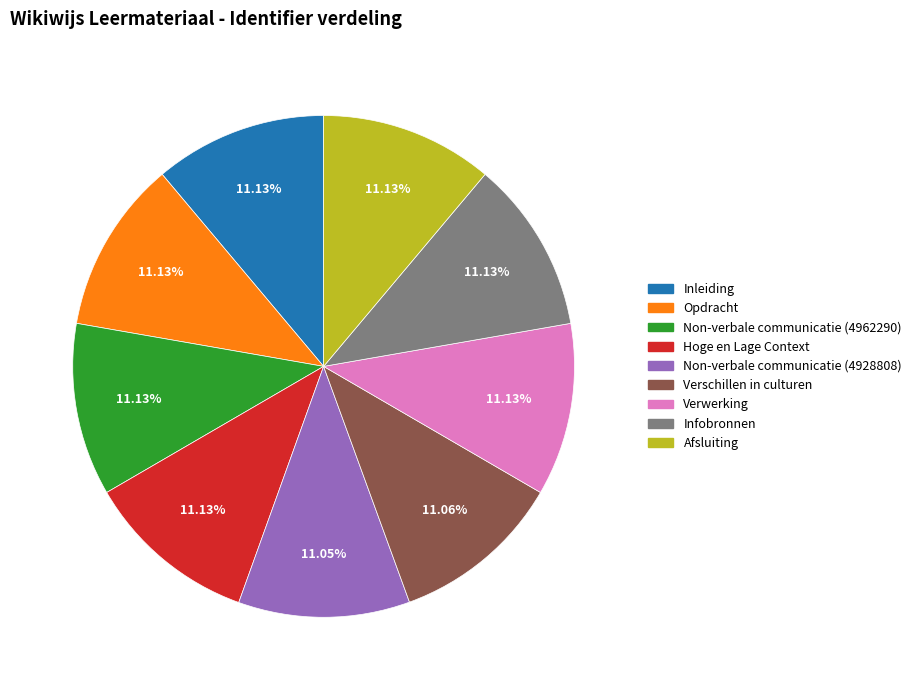

To the nearest percent, what portion does Infobronnen represent?

11%